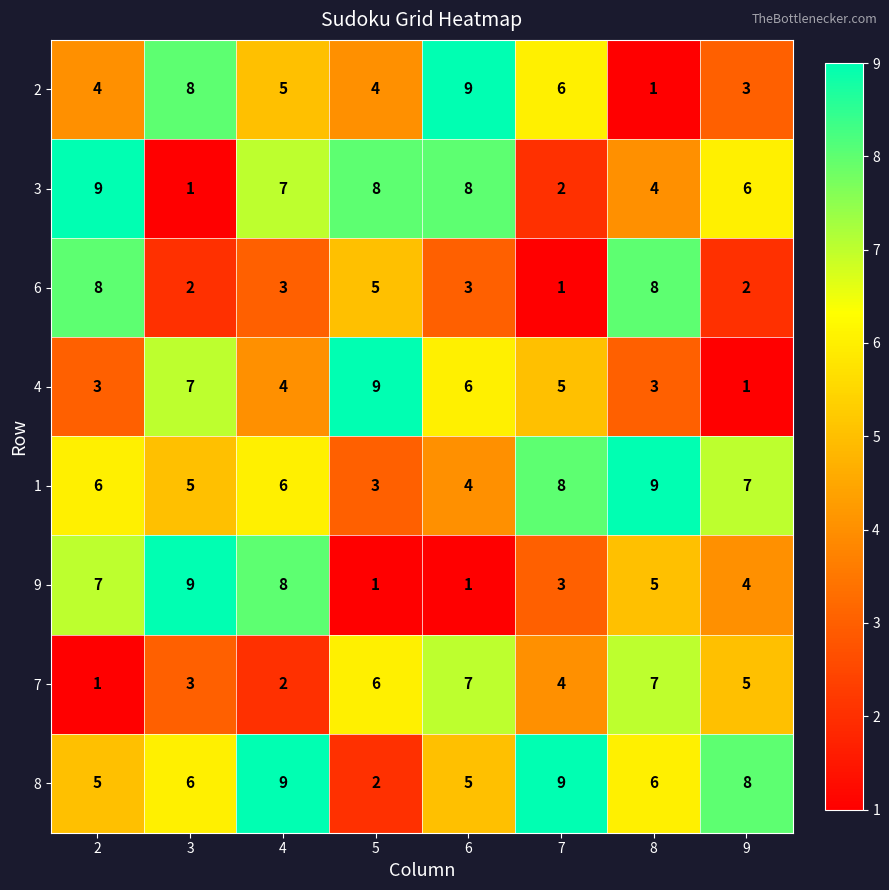

What is the maximum value shown in the chart?

9